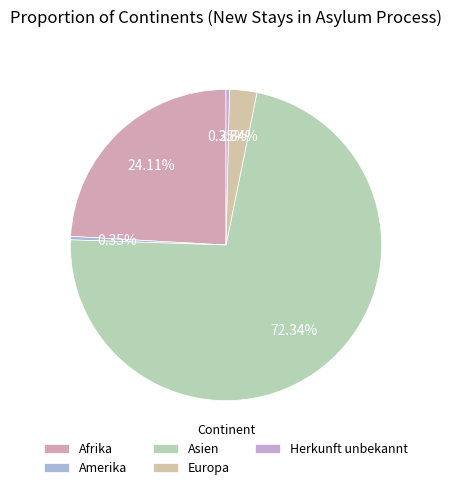

What percentage is the Europa slice, to the nearest percent?

3%